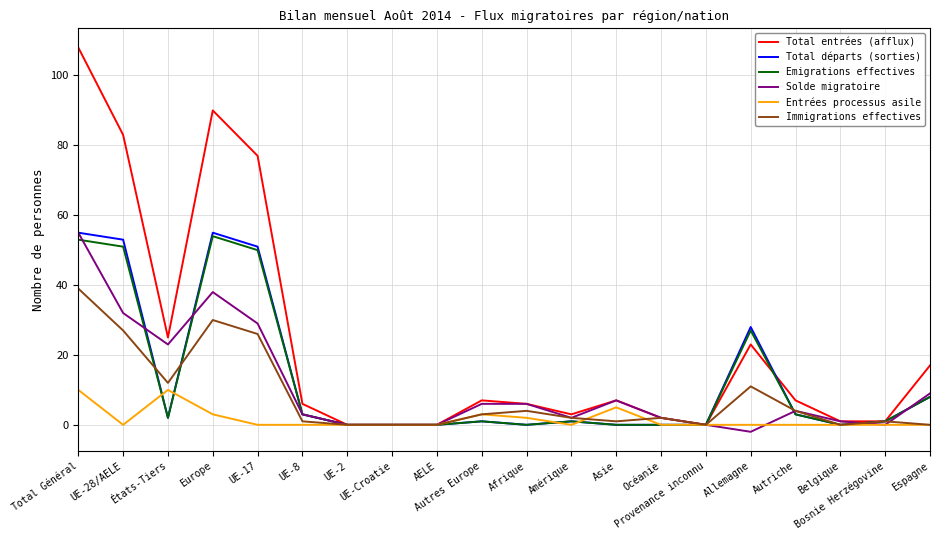

Which series changed the most between AELE and Amérique?

Total entrées (afflux)